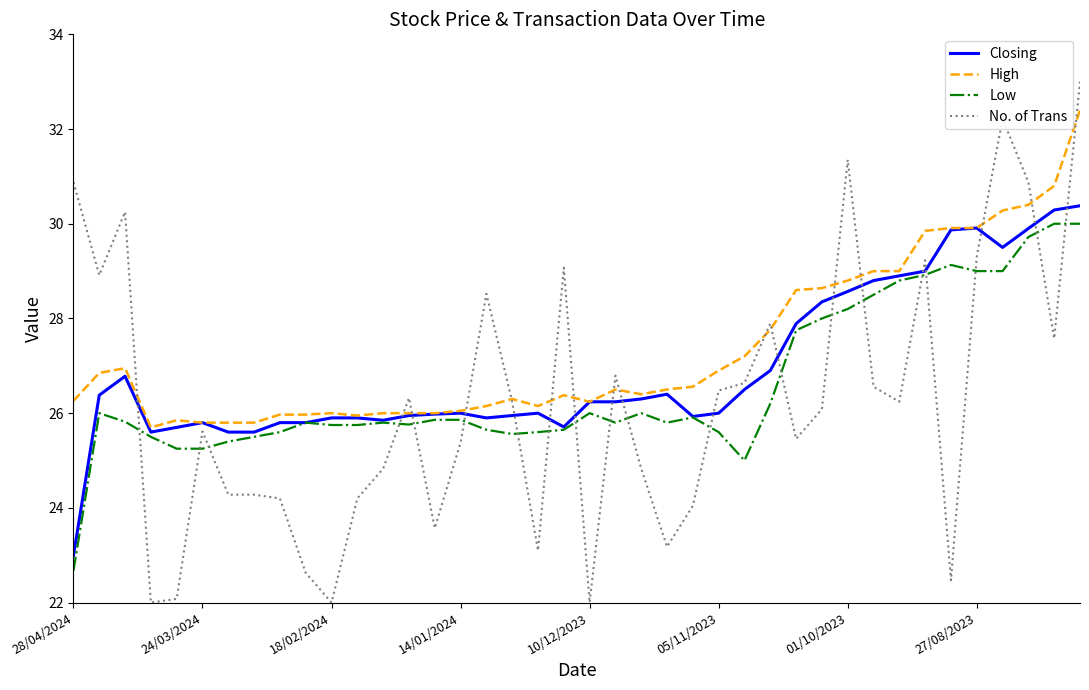

True or false: Low and No. of Trans intersect in this chart.

True